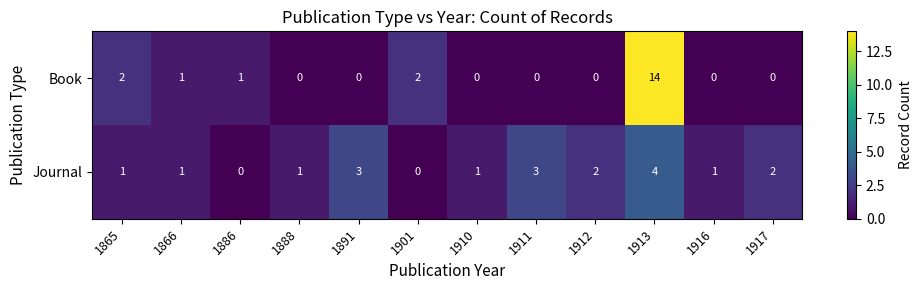

Reading right to left, list all the values displayed in this chart.

Book: 1917=0	1916=0	1913=14	1912=0	1911=0	1910=0	1901=2	1891=0	1888=0	1886=1	1866=1	1865=2
Journal: 1917=2	1916=1	1913=4	1912=2	1911=3	1910=1	1901=0	1891=3	1888=1	1886=0	1866=1	1865=1